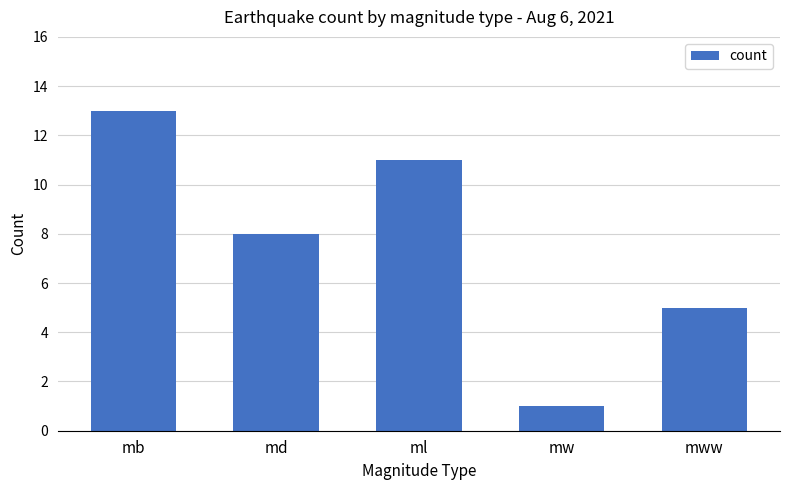

The chart shows a value of 8 at md. True or false?

True